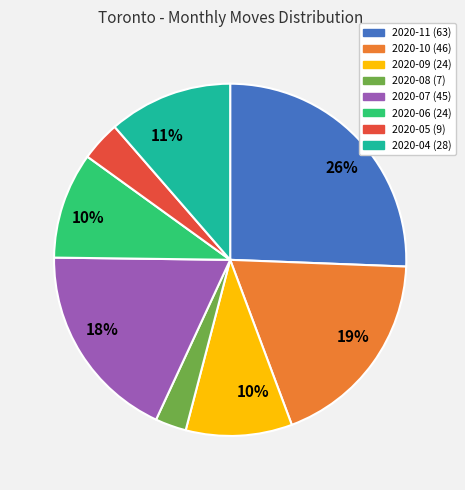

How many segments does this pie chart have?

8